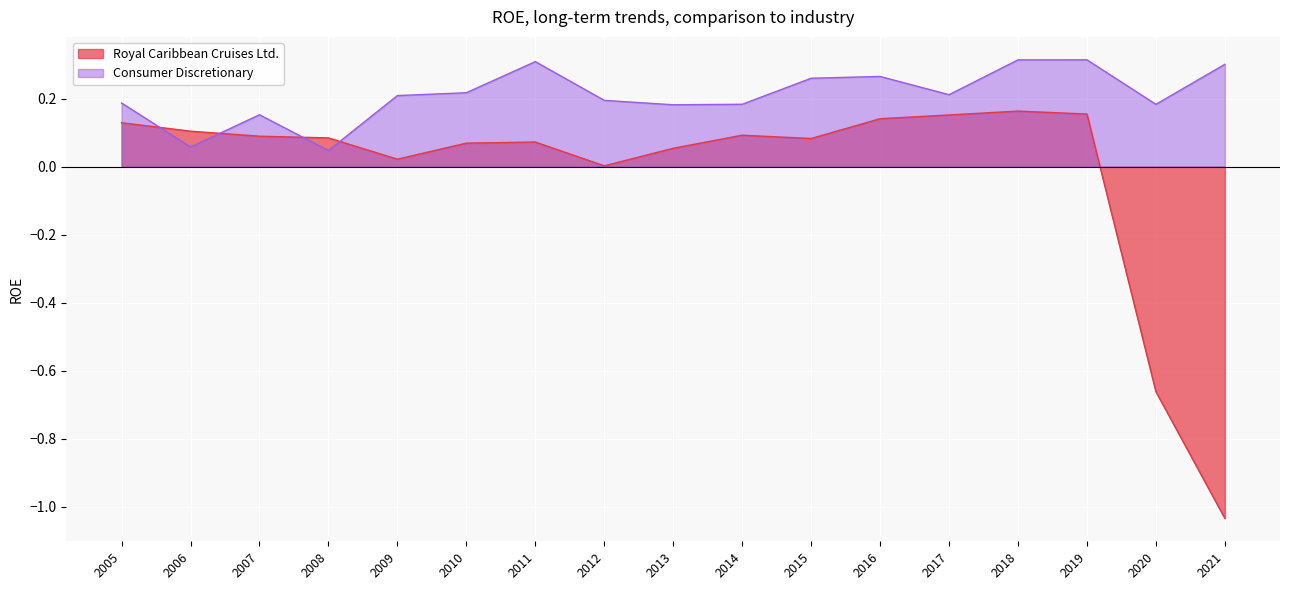

Count the Consumer Discretionary values in the range 0 to 1.

17